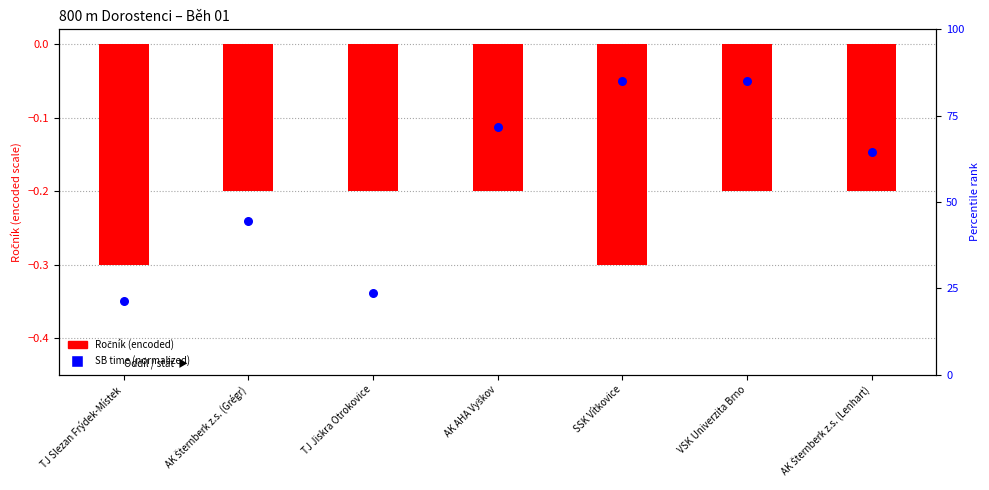

At which category is the sum across all series the highest?

VSK Univerzita Brno